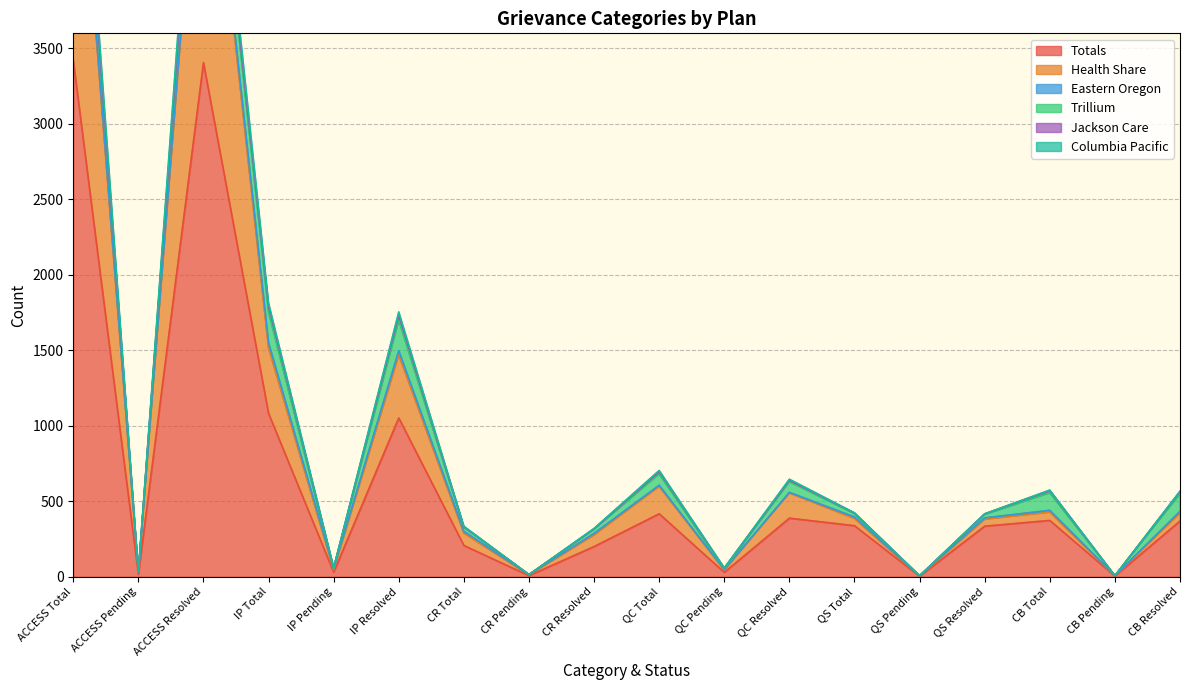

Which has a higher value, ACCESS Pending or QS Pending?

ACCESS Pending